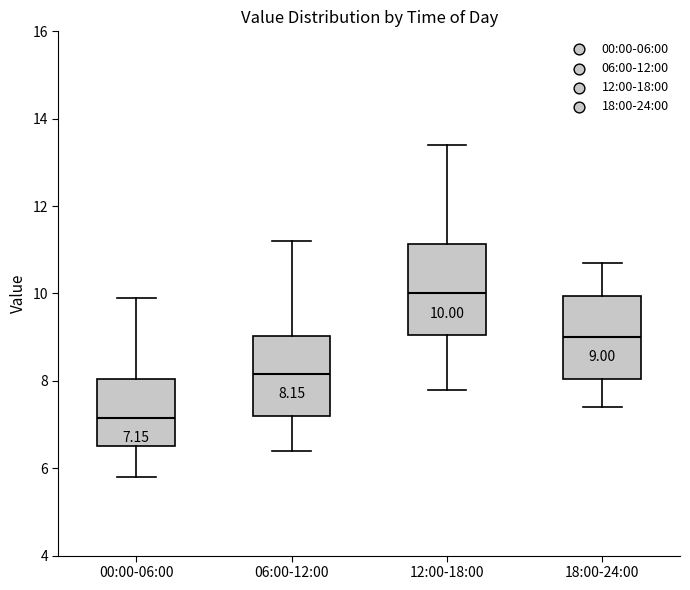

Which box has the lowest median line?

00:00-06:00